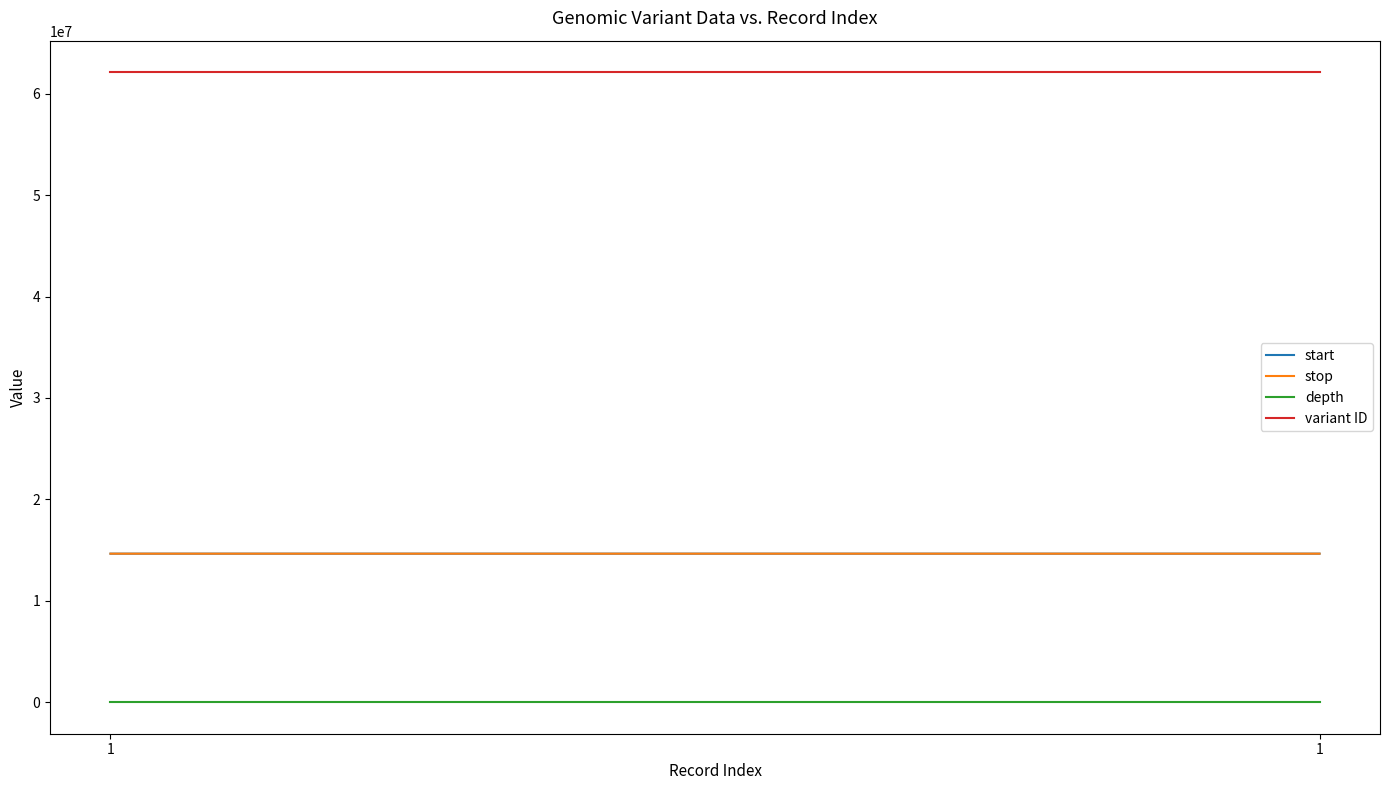

Reading left to right, list all the values displayed in this chart.

start: 14646329	14646372
stop: 14646342	14646376
depth: 15	13
variant ID: 62120149	62120150